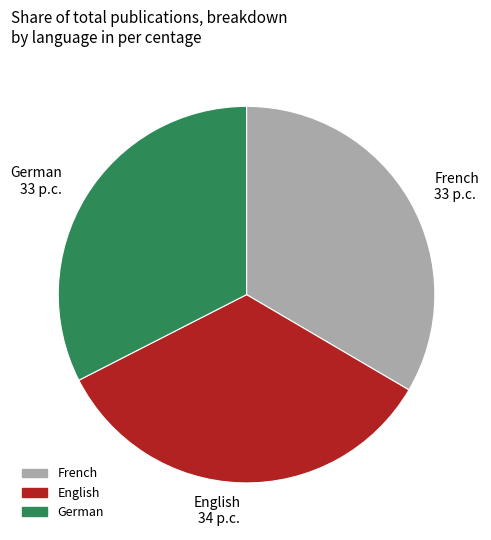

Approximately how many times larger is the value at French 33 p.c. compared to German 33 p.c.?

1.0